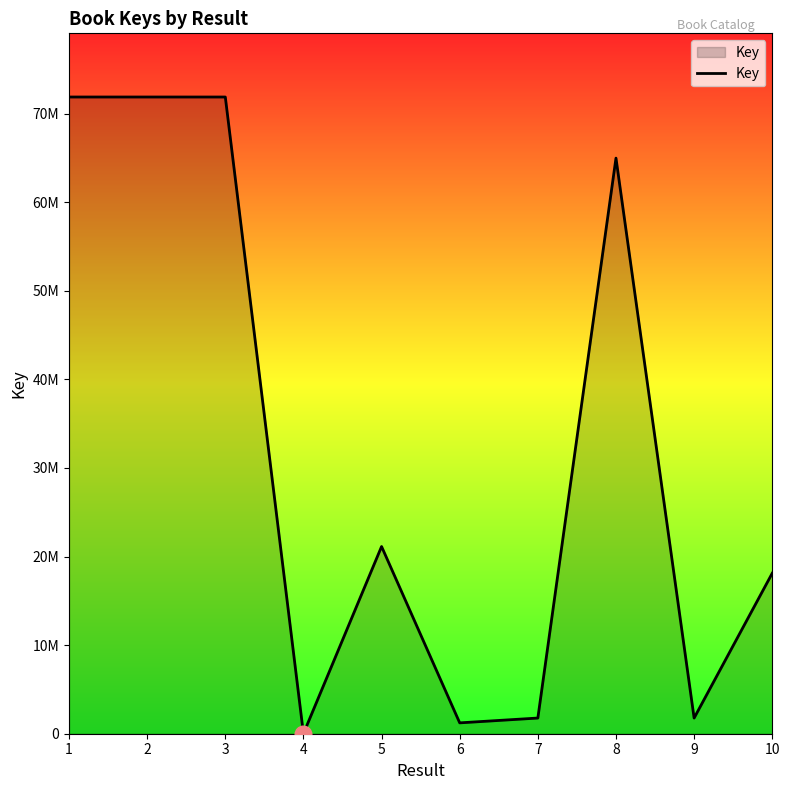

Does the chart display data point markers on the line(s)?

No